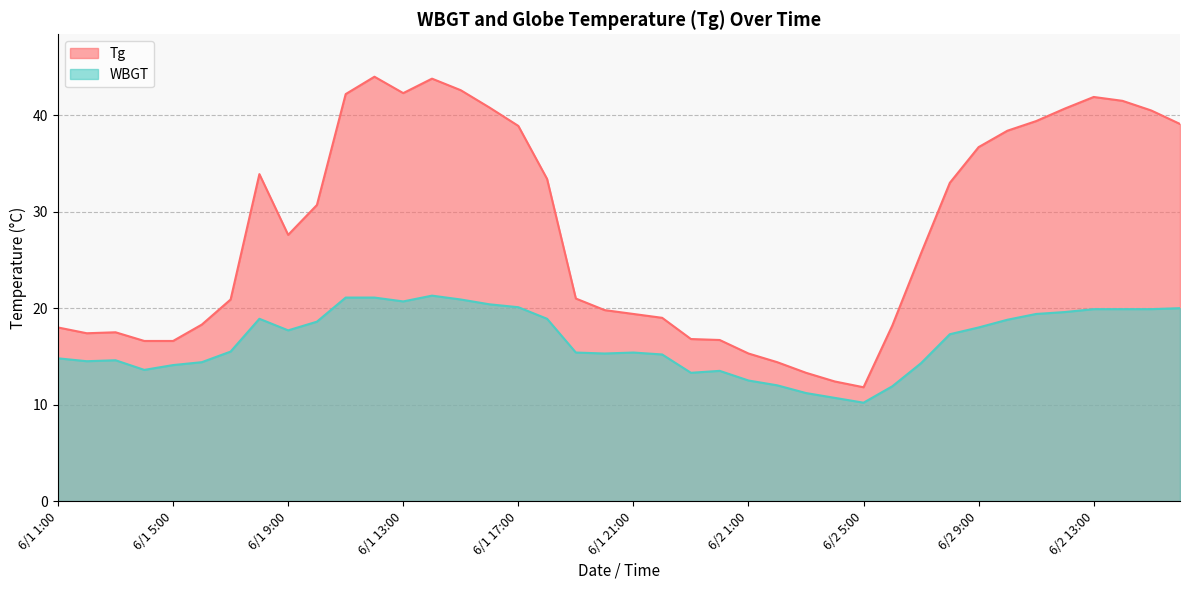

Reading left to right, extract all data points from this chart.

Tg: 18.0	17.4	17.5	16.6	16.6	18.3	20.9	33.9	27.6	30.7	42.2	44.0	42.3	43.8	42.6	40.8	38.9	33.4	21.0	19.8	19.4	19.0	16.8	16.7	15.3	14.4	13.3	12.4	11.8	18.2	25.7	33.0	36.7	38.4	39.4	40.7	41.9	41.5	40.5	39.1
WBGT: 14.8	14.5	14.6	13.6	14.1	14.4	15.5	18.9	17.7	18.6	21.1	21.1	20.7	21.3	20.9	20.4	20.1	18.9	15.4	15.3	15.4	15.2	13.3	13.5	12.5	12.0	11.2	10.7	10.2	11.9	14.3	17.3	18.0	18.8	19.4	19.6	19.9	19.9	19.9	20.0